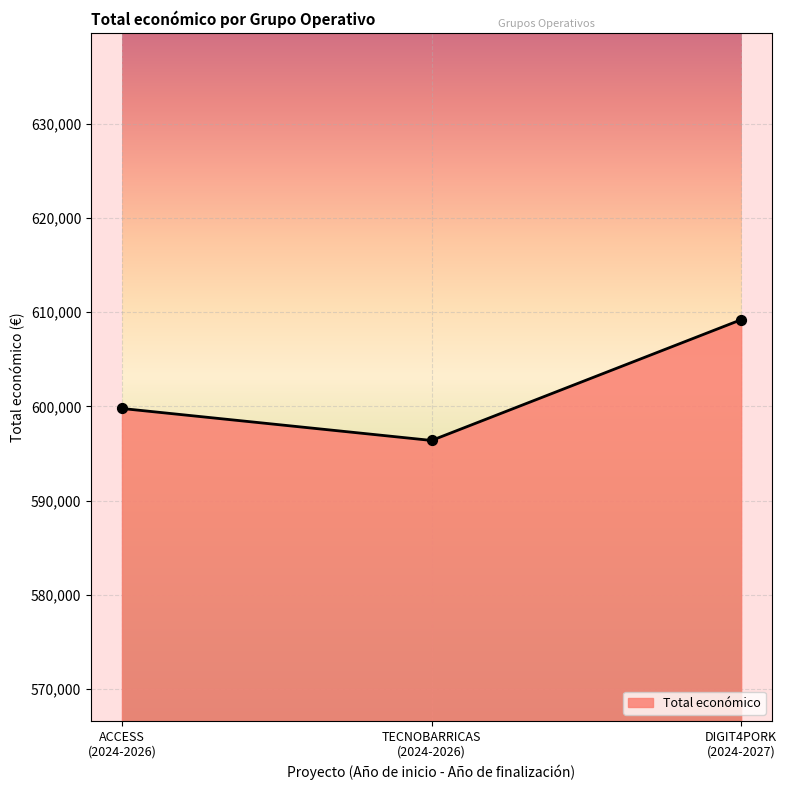

Between ACCESS (2024-2026) and DIGIT4PORK (2024-2027), which is larger?

DIGIT4PORK (2024-2027)